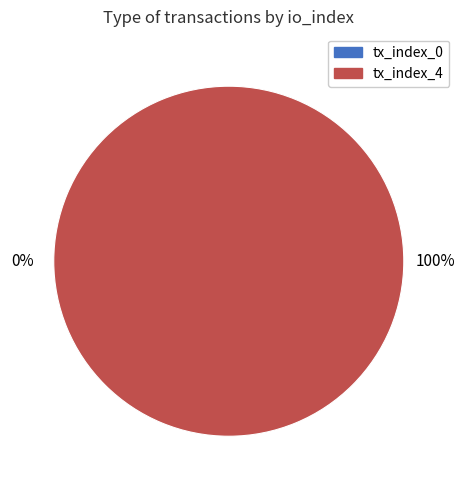

Rank the categories by value from highest to lowest.

tx_index_4, tx_index_0